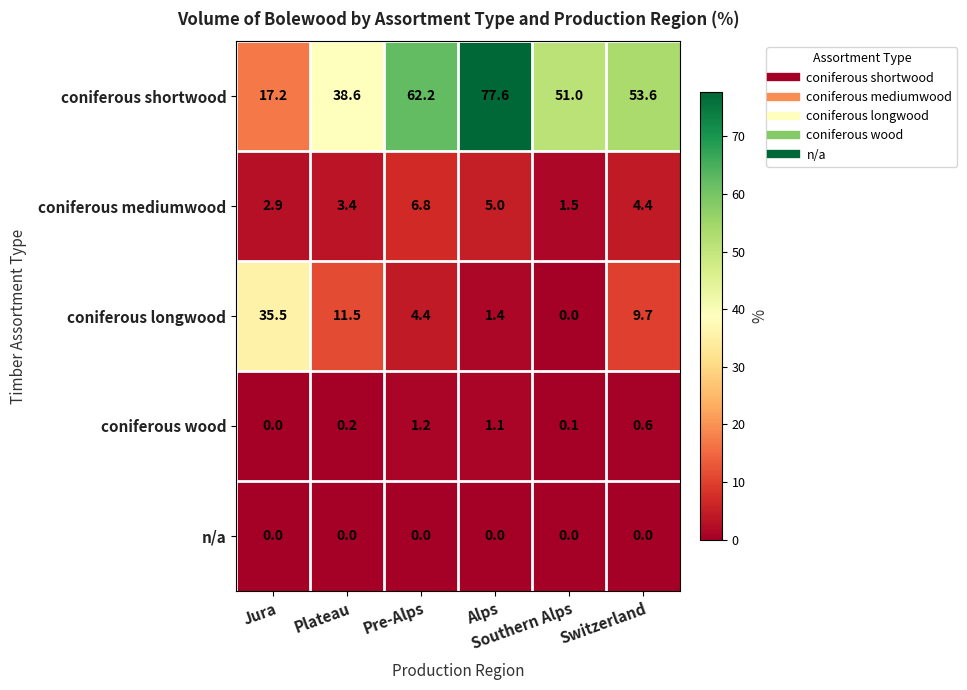

What is the spread (max minus min) of values at Switzerland?

53.6